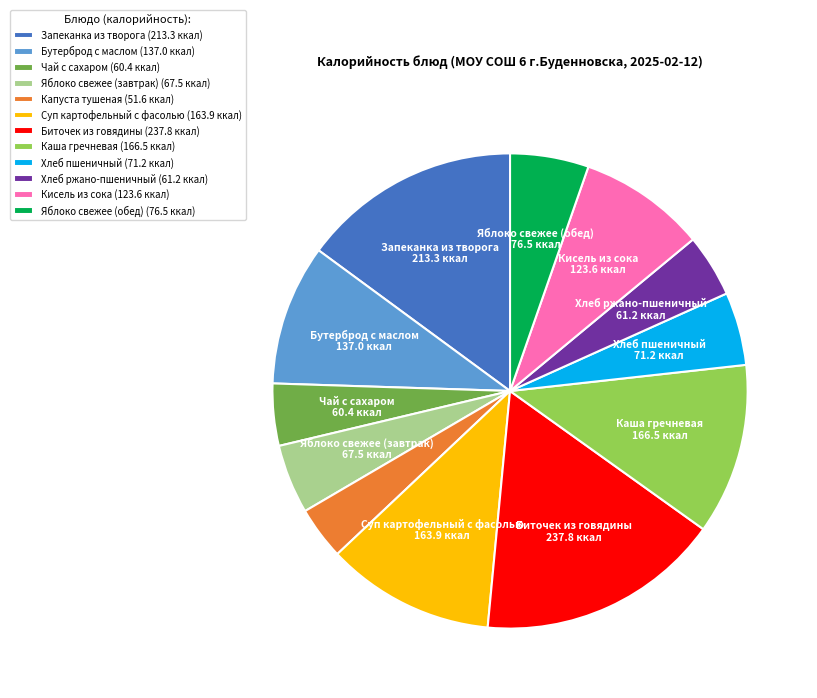

Is it true that Каша гречневая (166.5 ккал) is 24% of the pie?

False